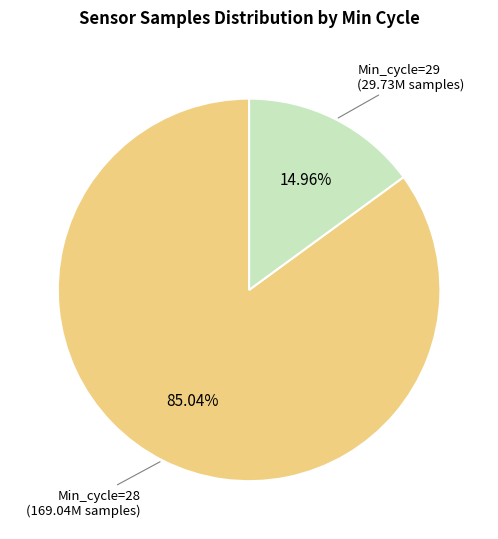

Is there a majority slice in this chart?

Yes